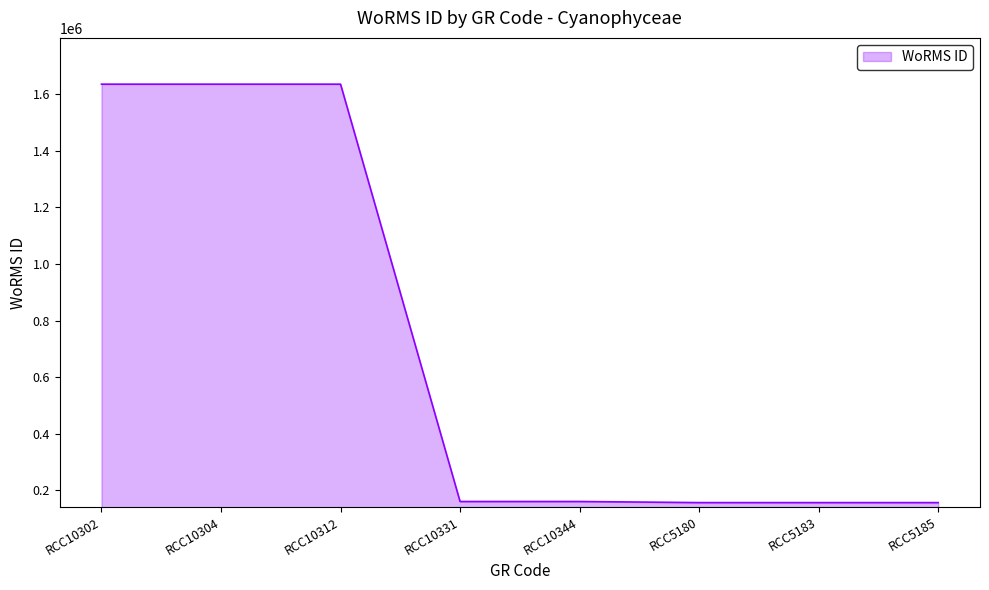

What is the average value?

712301